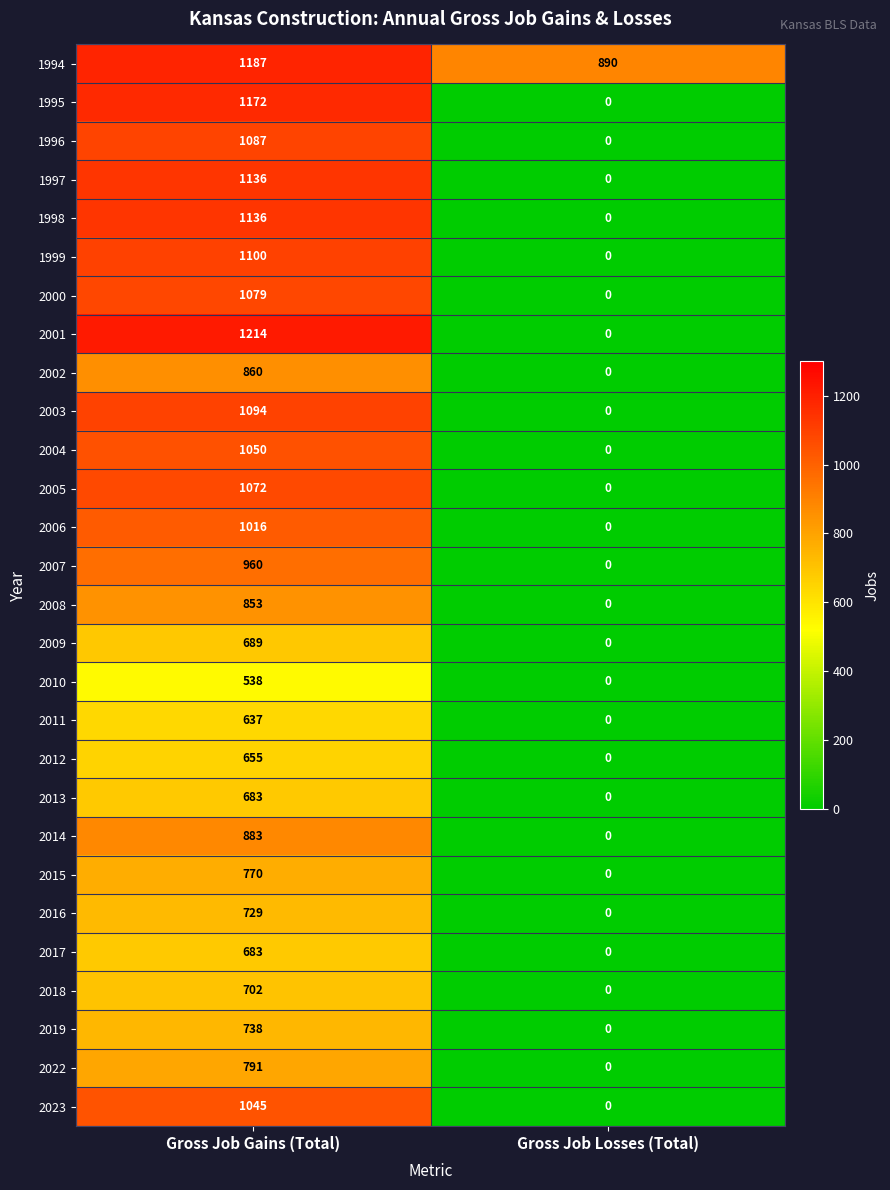

Which series changed the most between Gross Job Gains (Total) and Gross Job Losses (Total)?

2001